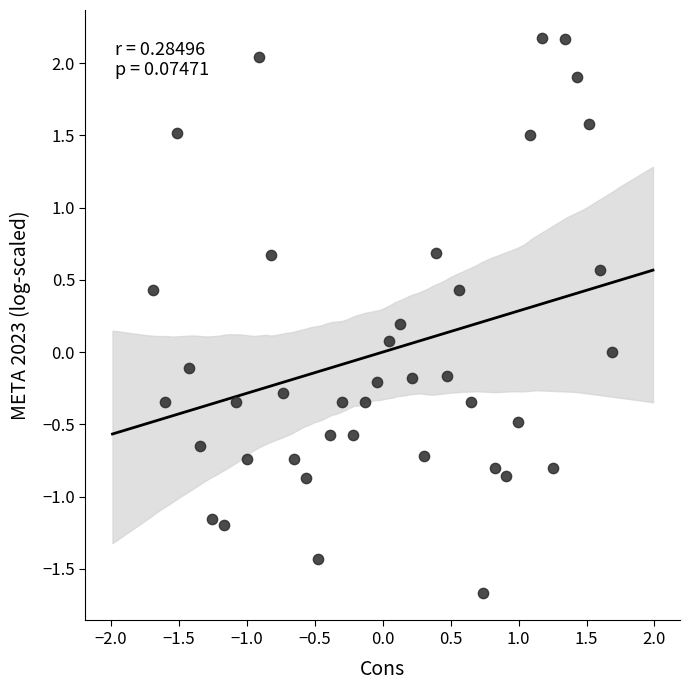

What is the range of X values (max minus min)?

3.4